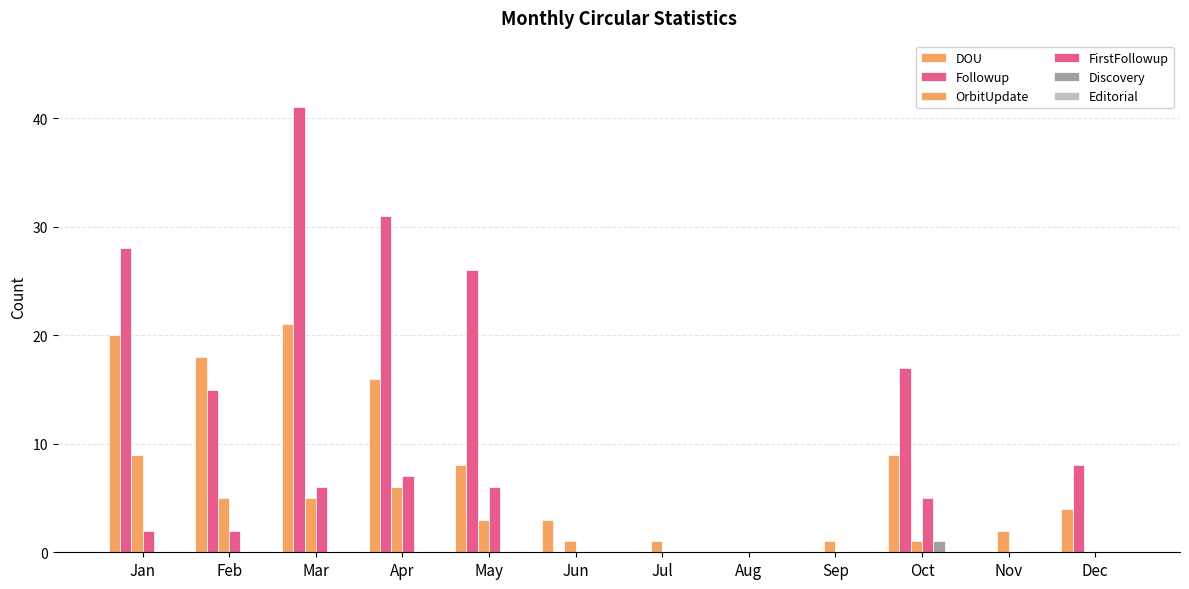

Count the number of data series in this chart.

5